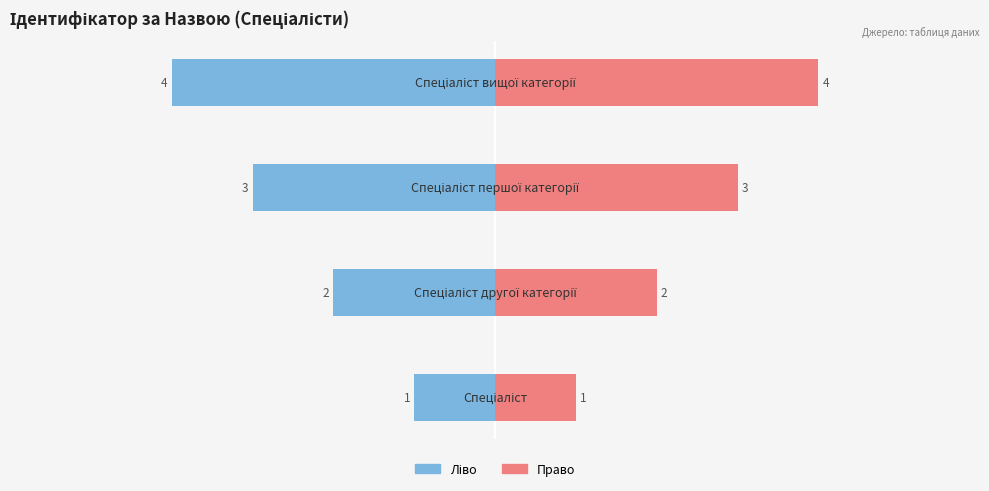

Reading left to right, transcribe all the data shown in this chart.

Ідентифікатор: -1	-2	-3	-4
Ідентифікатор (дзеркало): 1	2	3	4